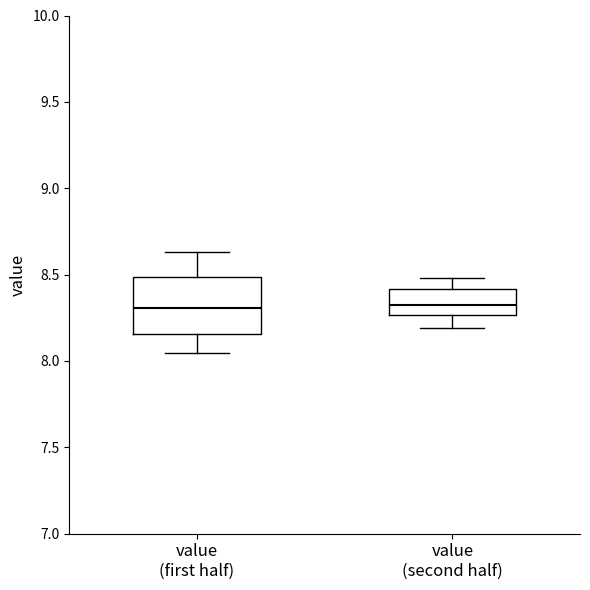

Reading left to right, transcribe this box plot: for each box, give where its median line is, the range the box spans, and where its two whiskers end, as read against the y-axis. The values are not printed on the chart, so give them approximately, as read against the axis.

value (first half): median 8.30, box 8.15 to 8.50, whiskers 8.05 to 8.65
value (second half): median 8.30, box 8.25 to 8.40, whiskers 8.20 to 8.50